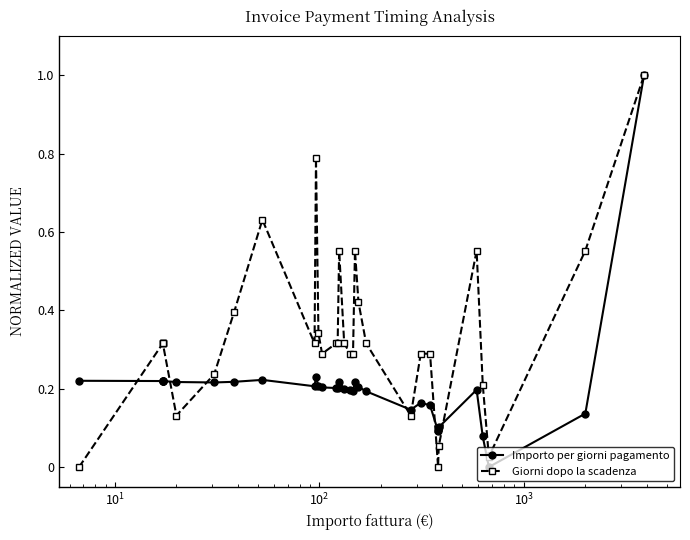

What is the value of the Importo per giorni pagamento point at the 16th from the left?

0.2